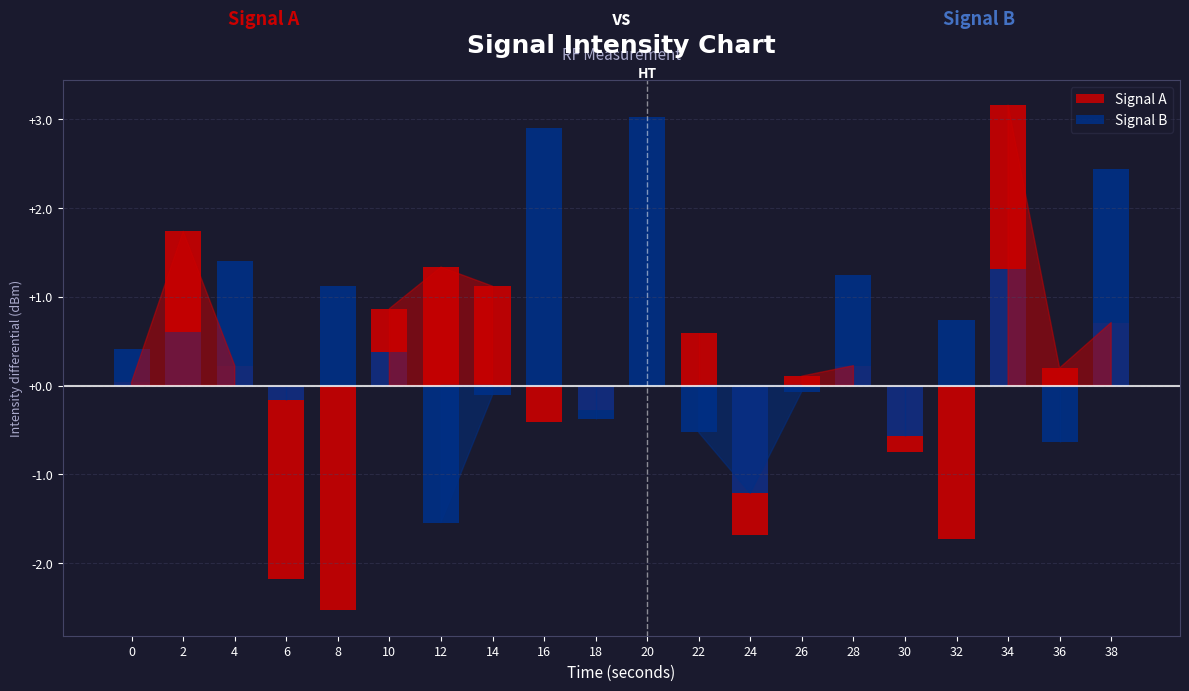

The value of Positive Intensity (dBm) at 10 is -172.5. True or false?

False